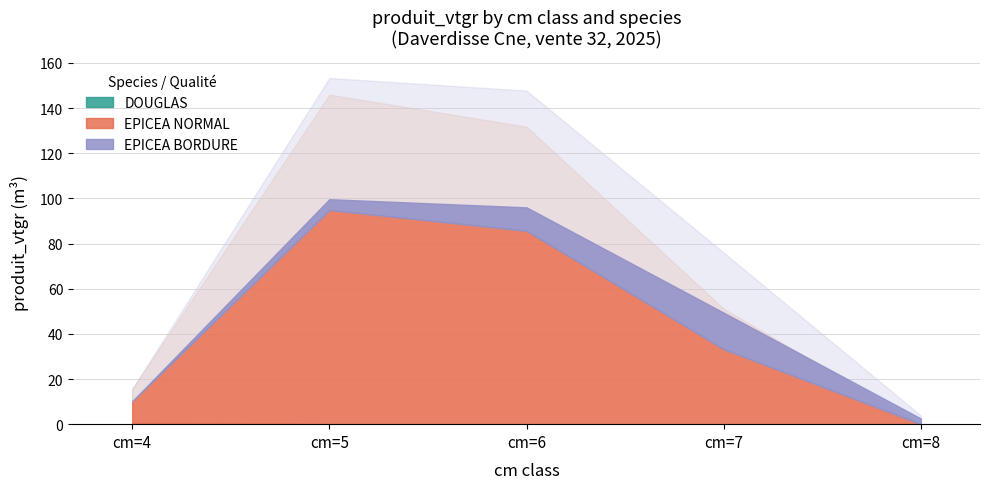

True or false: EPICEA BORDURE has a value of 16.0 at cm=6.

True